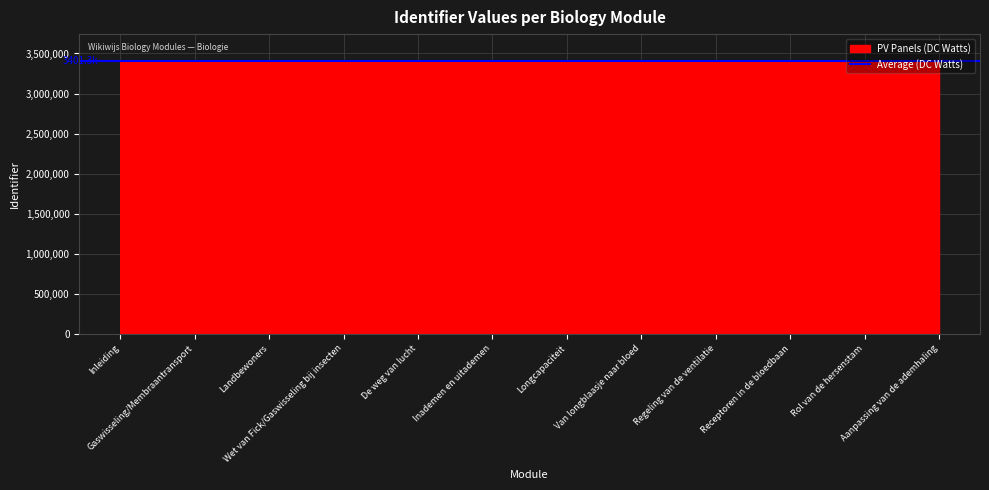

Where does the data first go above 3401489?

Van longblaasje naar bloed